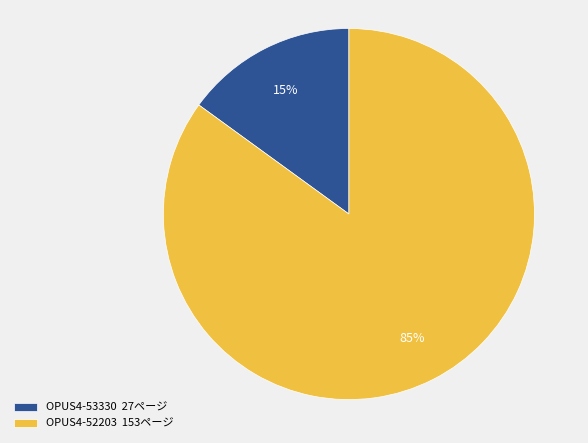

How many segments does this pie chart have?

2